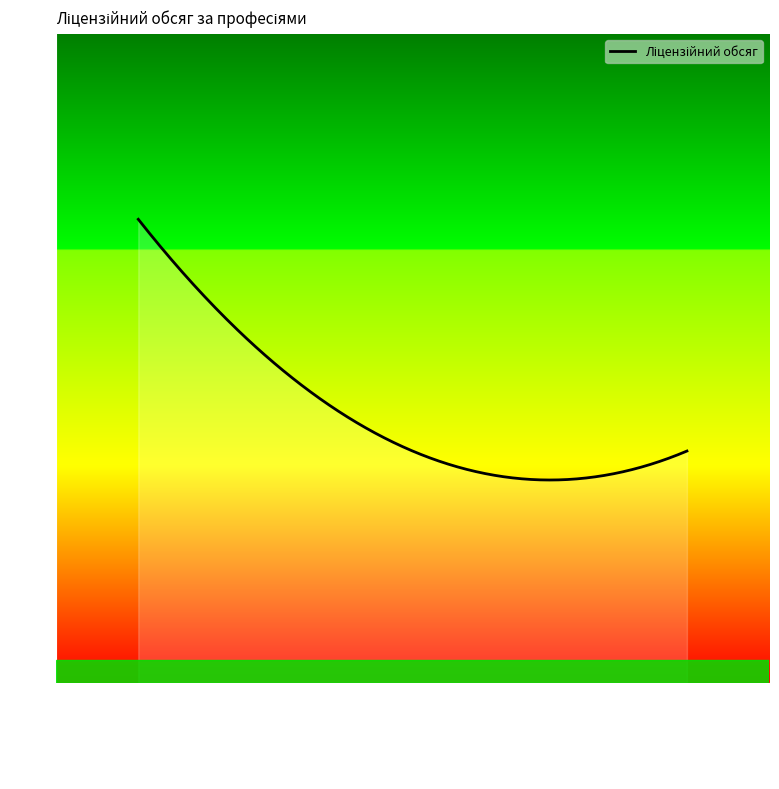

What is the difference between the maximum and minimum values?

33.7